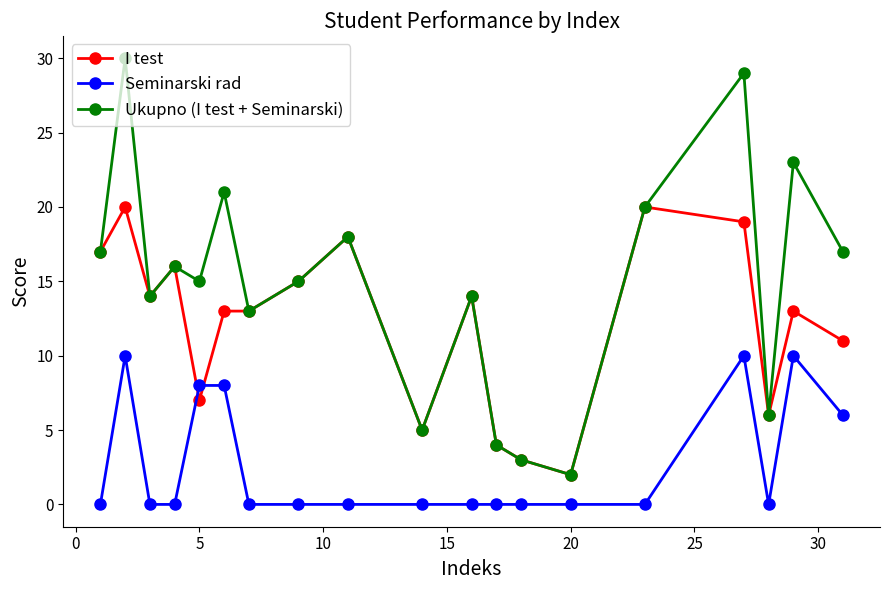

What is the highest value of the Ukupno (I test + Seminarski) series?

30